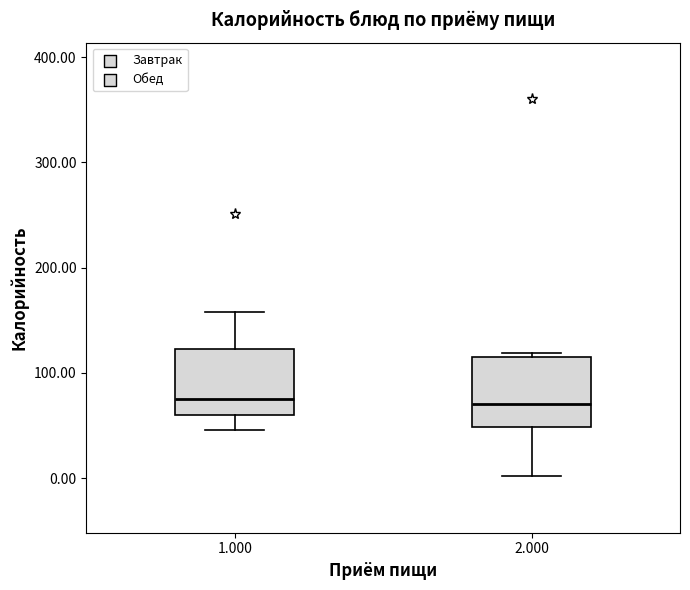

Reading left to right, transcribe this box plot: for each box, give where its median line is, the range the box spans, and where its two whiskers end, as read against the y-axis. The values are not printed on the chart, so give them approximately, as read against the axis.

1.000: median 80, box 60 to 120, whiskers 50 to 160
2.000: median 70, box 50 to 120, whiskers 0 to 120 (just above the box's upper edge)